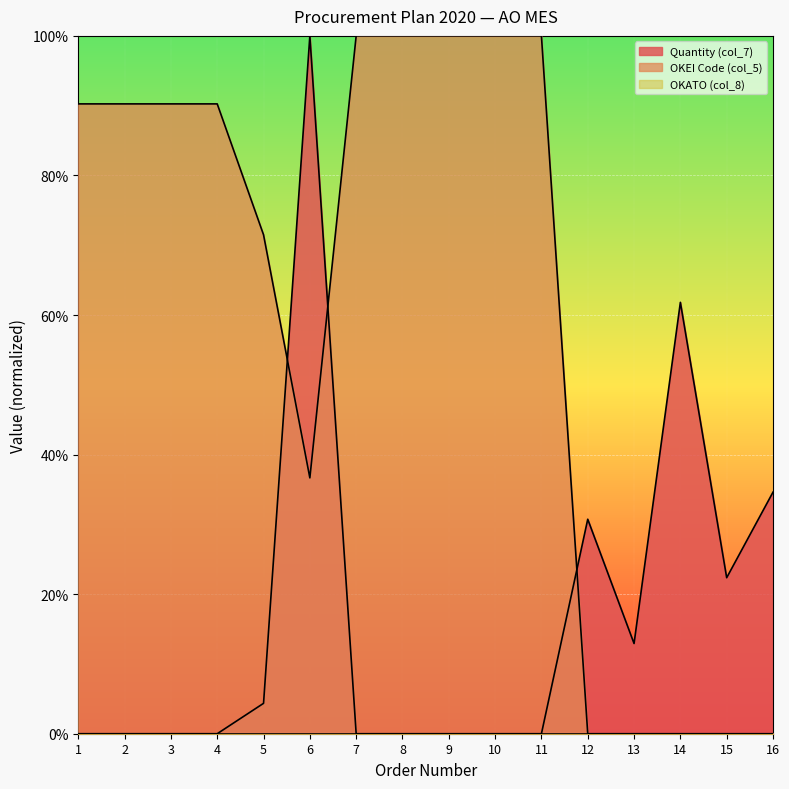

Does the chart display data point markers on the line(s)?

No